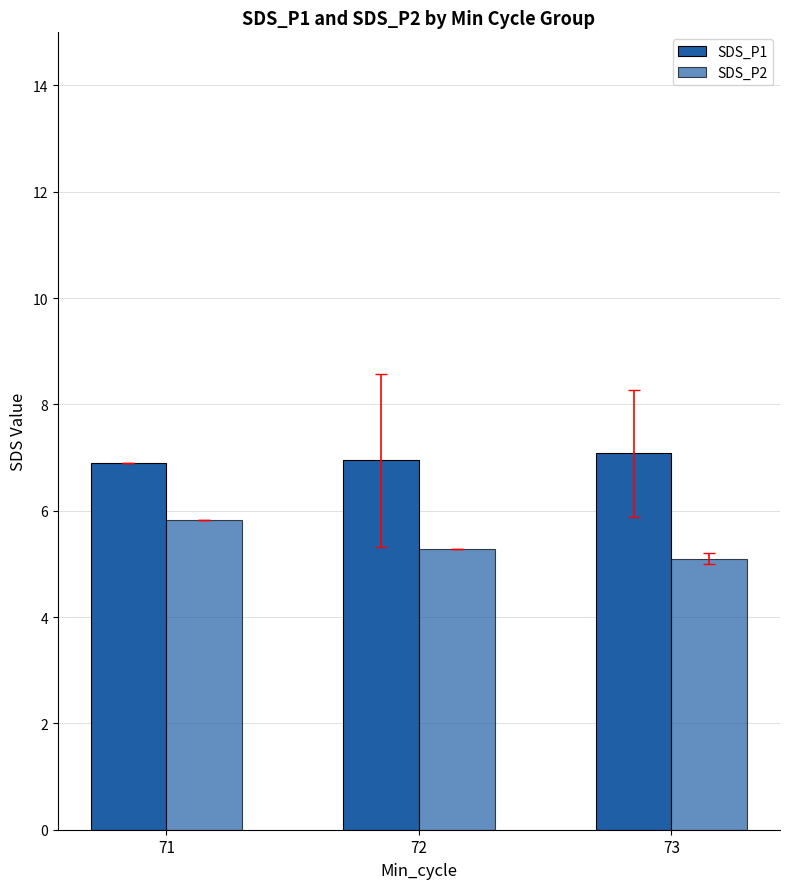

What is the value of the SDS_P1 bar at the 1st from the left?

6.9